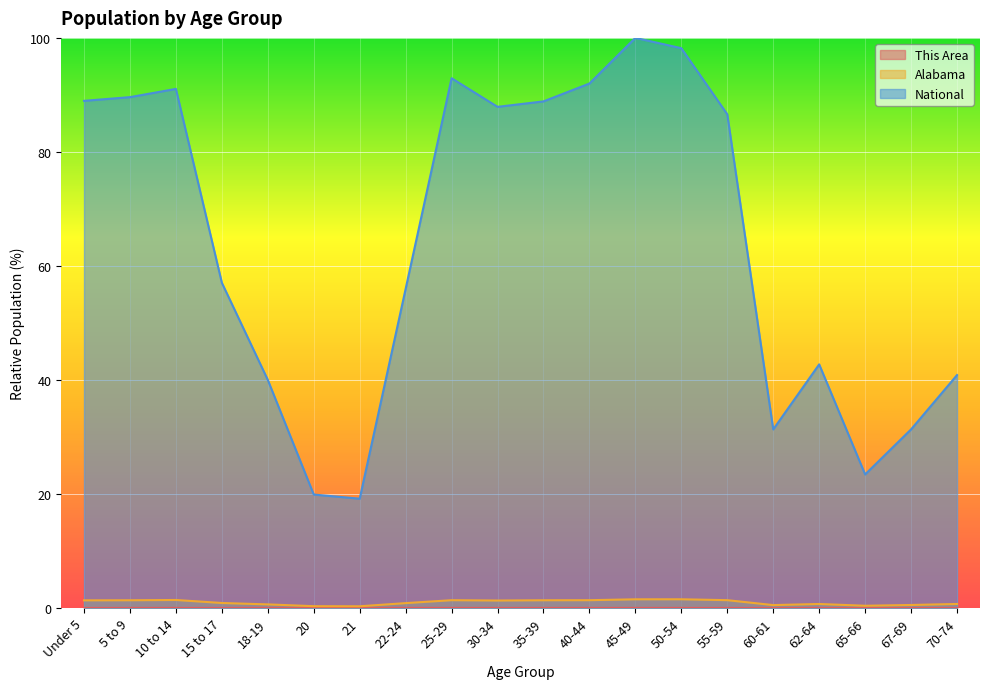

What is the sum of all This Area values?

0.2